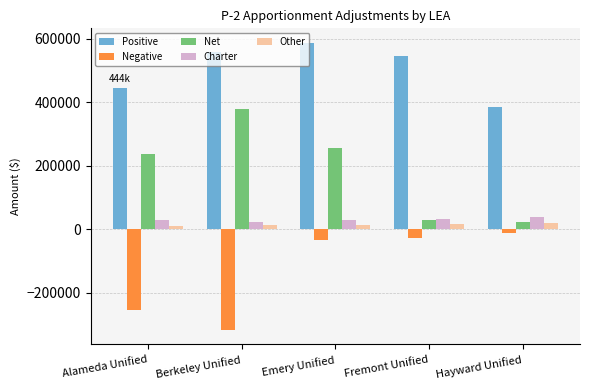

Where is Negative nearest to the value -165087?

Alameda Unified